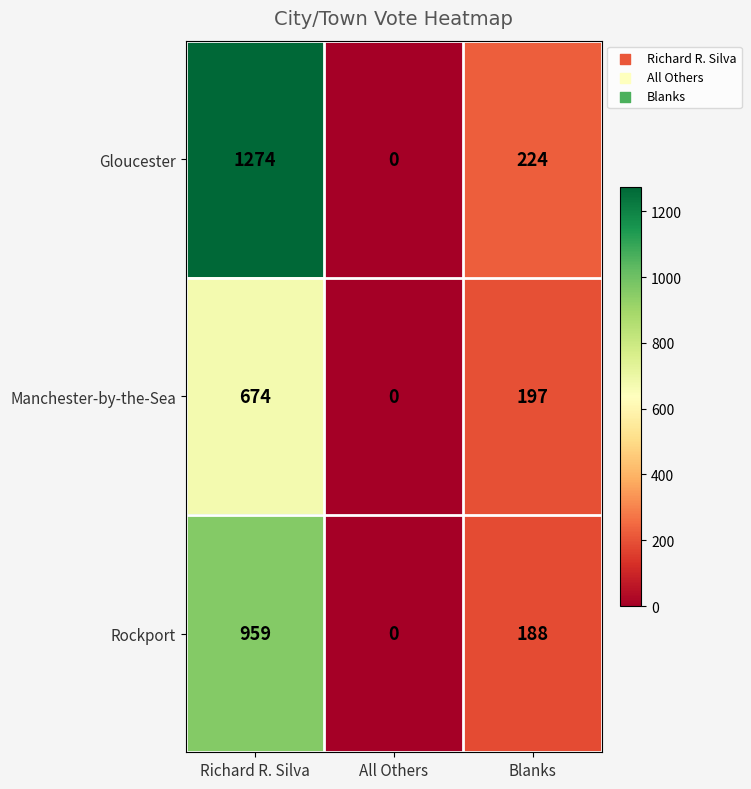

How many data points in Rockport are less than 188?

1